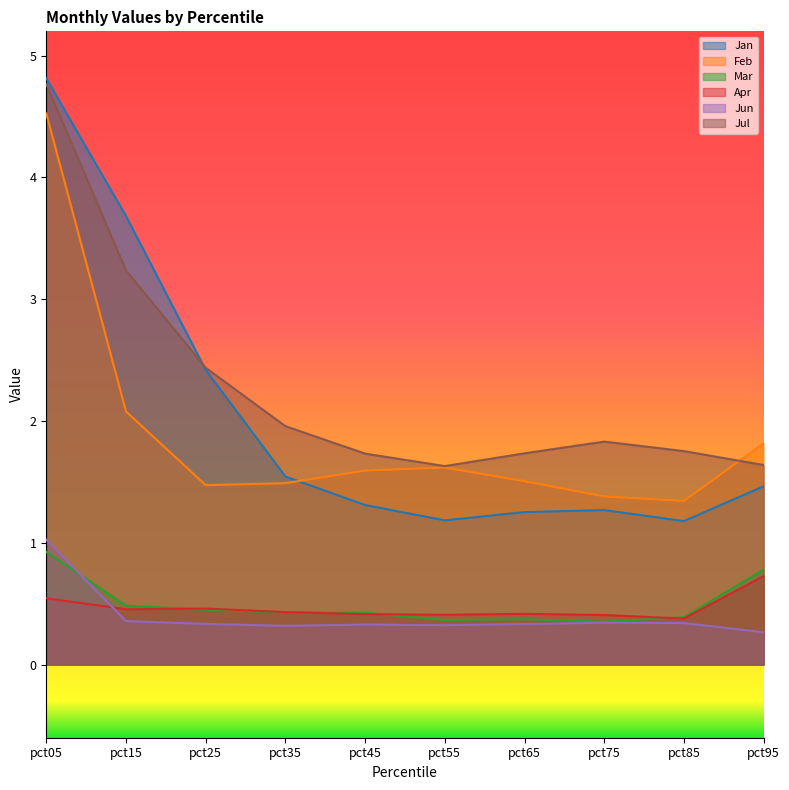

What is the greatest value displayed?

4.8